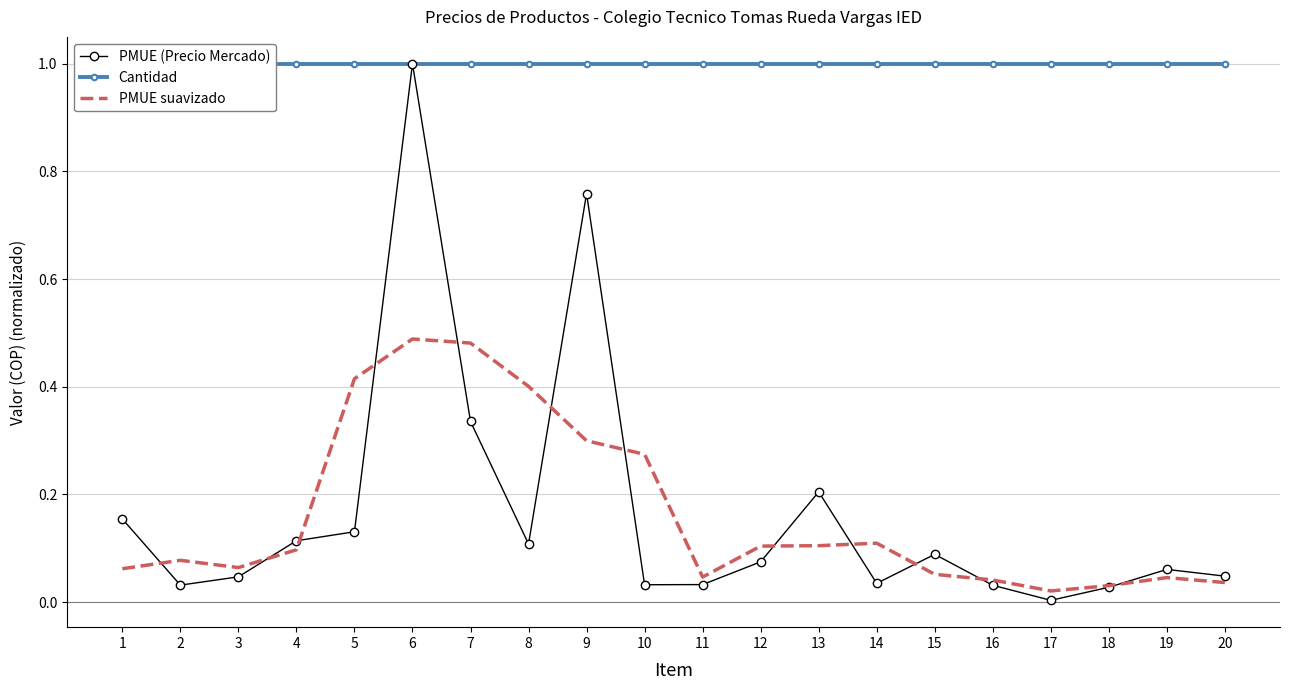

Reading right to left, list all the values displayed in this chart.

PMUE (Precio Mercado): 0.0	0.1	0.0	0.0	0.0	0.1	0.0	0.2	0.1	0.0	0.0	0.8	0.1	0.3	1.0	0.1	0.1	0.0	0.0	0.2
Cantidad: 1.0	1.0	1.0	1.0	1.0	1.0	1.0	1.0	1.0	1.0	1.0	1.0	1.0	1.0	1.0	1.0	1.0	1.0	1.0	1.0
PMUE suavizado: 0.0	0.0	0.0	0.0	0.0	0.1	0.1	0.1	0.1	0.0	0.3	0.3	0.4	0.5	0.5	0.4	0.1	0.1	0.1	0.1